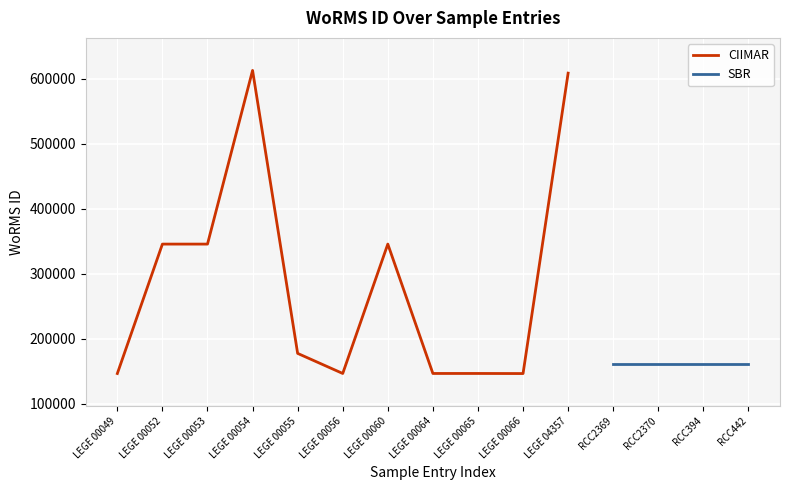

At which label is the value closest to 379487?

LEGE 00052